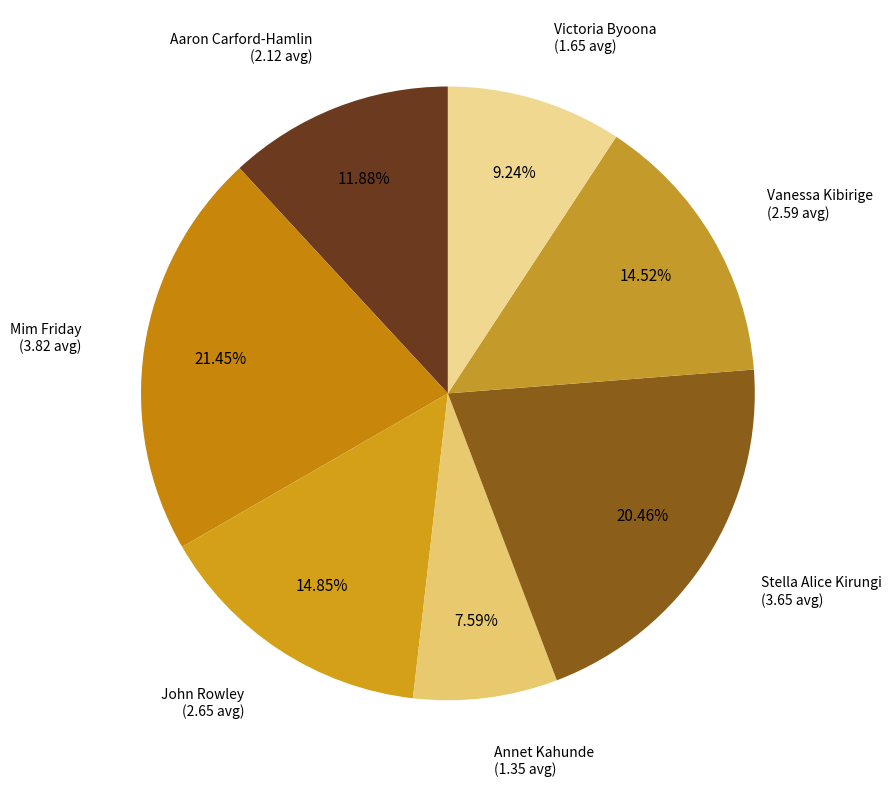

True or false: Victoria Byoona accounts for 18% of the total.

False